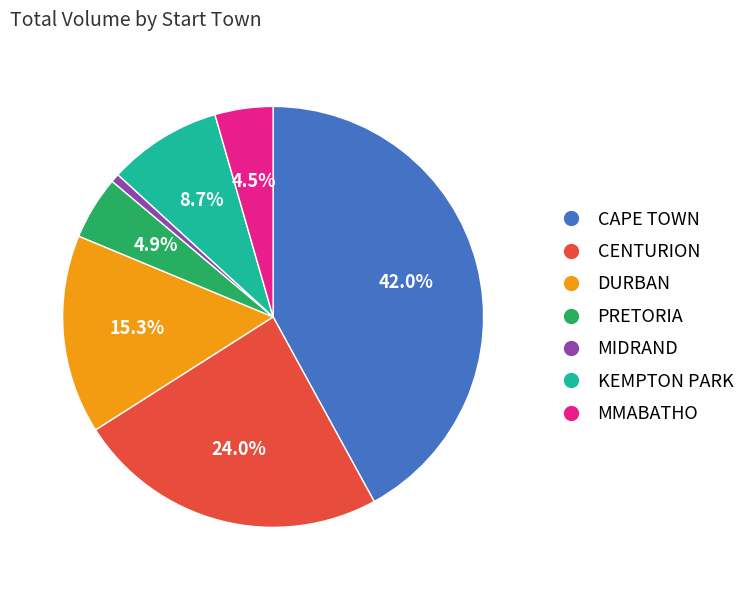

Does MMABATHO account for over 50% of the chart?

No